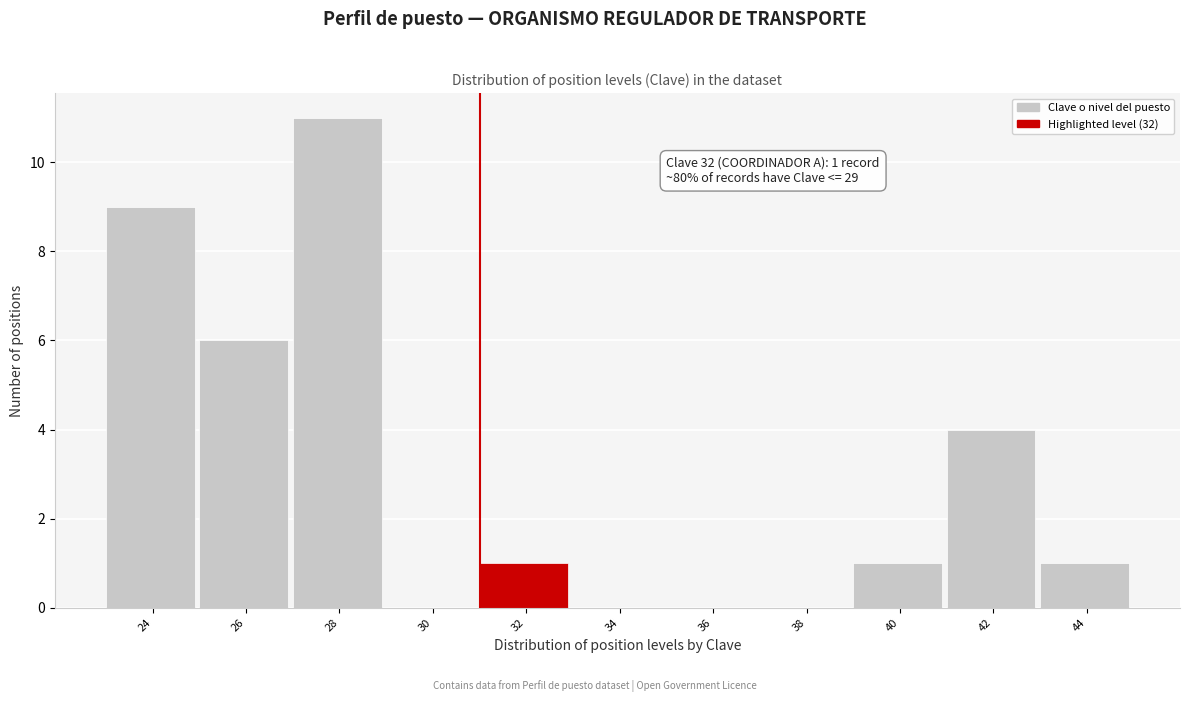

Reading left to right, what are all the values shown in this chart?

24=9	26=6	28=11	30=0	32=1	34=0	36=0	38=0	40=1	42=4	44=1